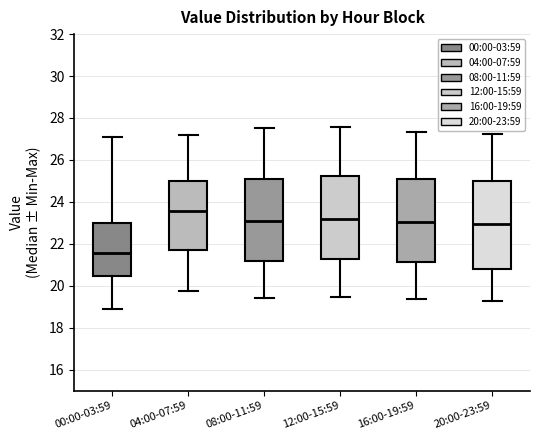

Reading left to right, read every box against the y-axis: the position of its median line, the range the box covers, and the ends of its whiskers. The values are not printed on the chart, so give them approximately, as read against the axis.

00:00-03:59: median 21.6, box 20.4 to 23.0, whiskers 18.8 to 27.2
04:00-07:59: median 23.6, box 21.8 to 25.0, whiskers 19.8 to 27.2
08:00-11:59: median 23.0, box 21.2 to 25.2, whiskers 19.4 to 27.6
12:00-15:59: median 23.2, box 21.2 to 25.2, whiskers 19.4 to 27.6
16:00-19:59: median 23.0, box 21.2 to 25.0, whiskers 19.4 to 27.4
20:00-23:59: median 23.0, box 20.8 to 25.0, whiskers 19.2 to 27.2